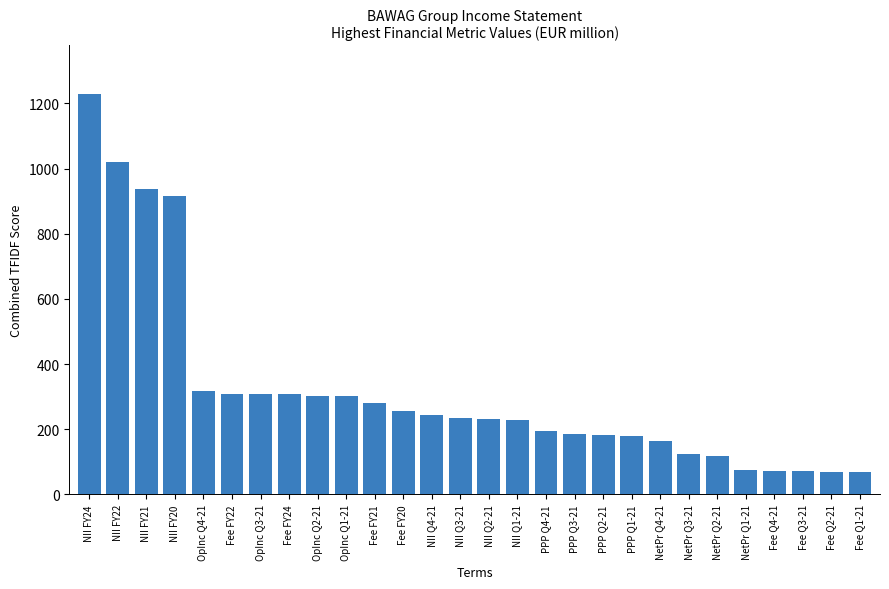

The value at PPP Q2-21 is 181.3. True or false?

True